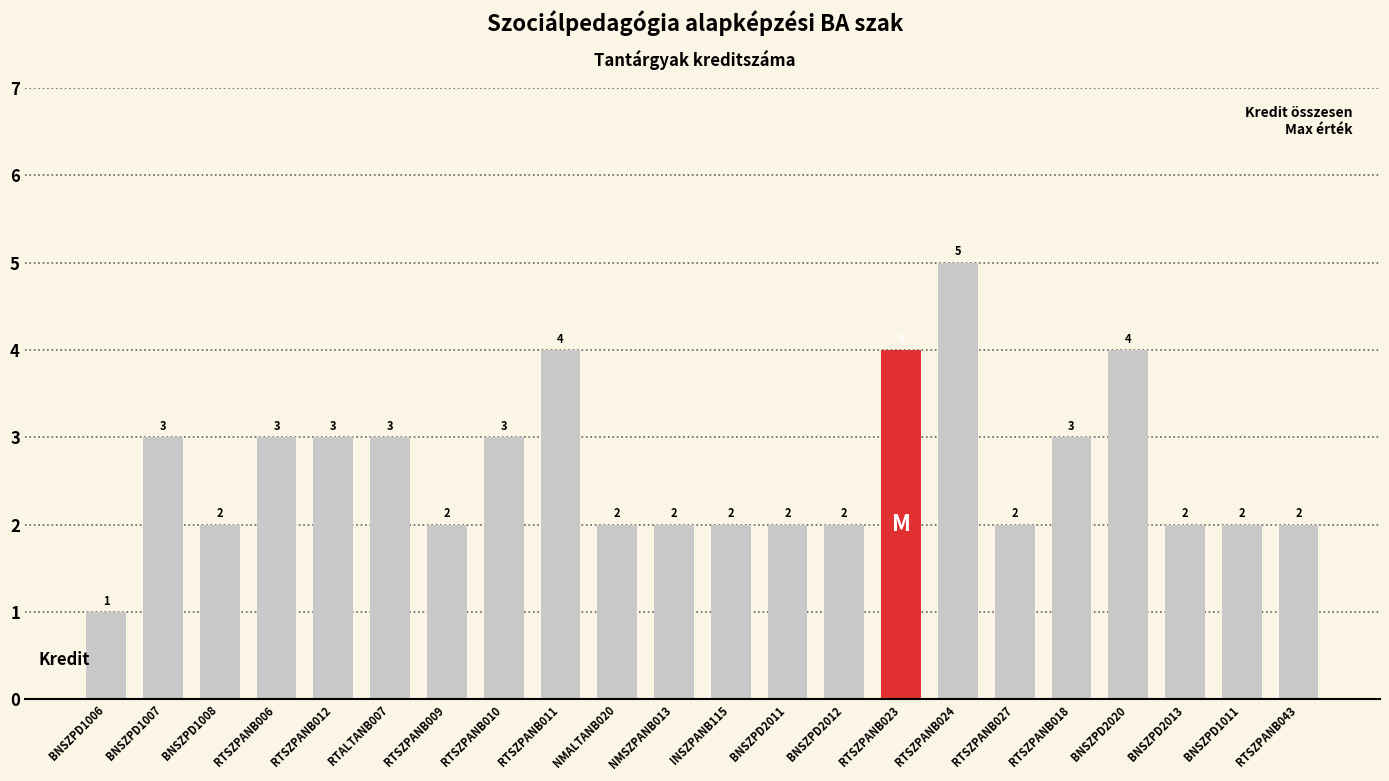

At which category does the chart reach its minimum across all series?

BNSZPD1006